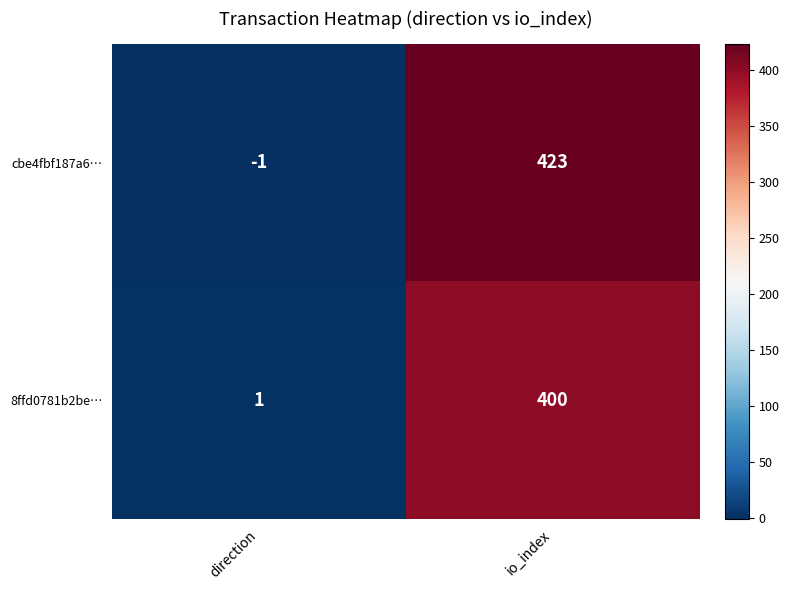

Reading left to right, transcribe all the data shown in this chart.

cbe4fbf187a6…: direction=-1	io_index=423
8ffd0781b2be…: direction=1	io_index=400